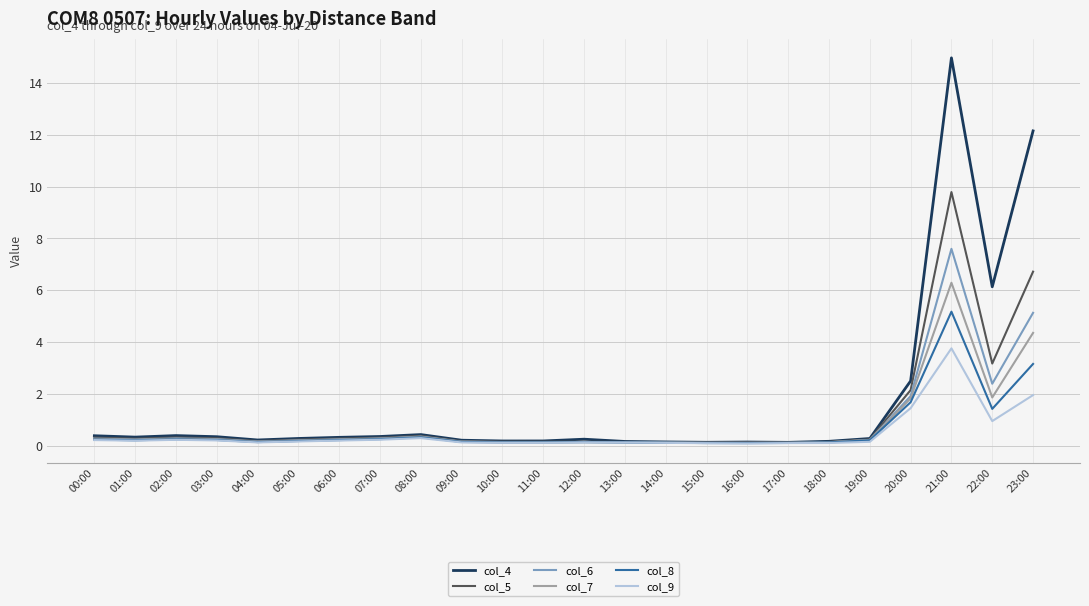

What is the difference between the maximum and minimum values in the col_5 series?

9.7